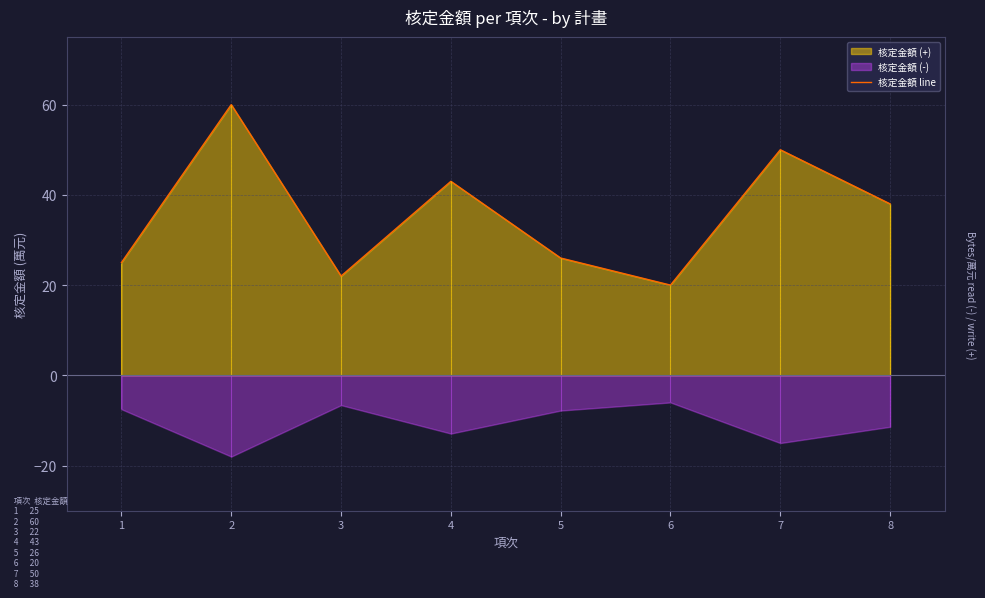

What is the value of the 3rd point from the left?

22